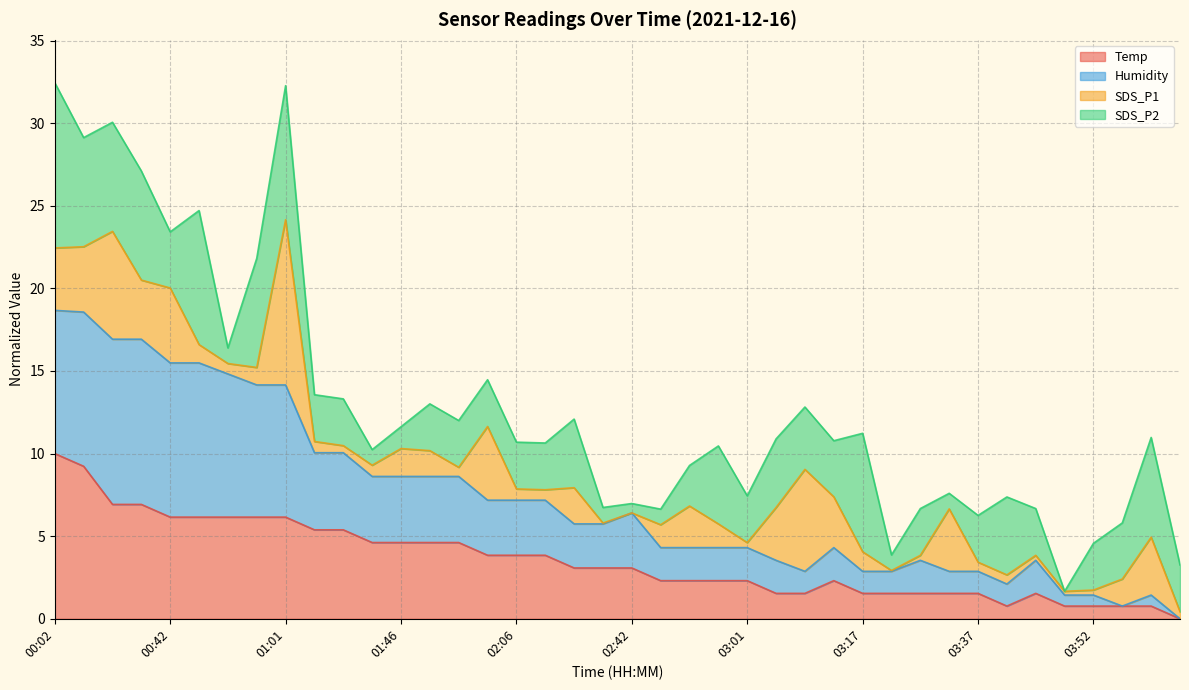

The Temp series shows 4.8 at 02:34. True or false?

False